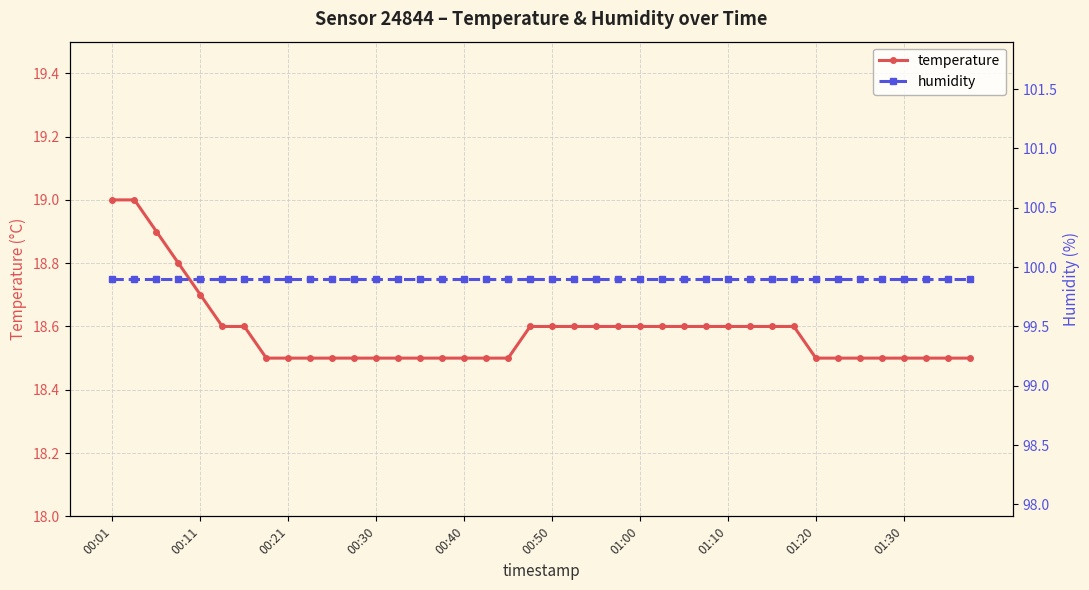

Is it true that temperature equals 18.6 at 01:00?

True